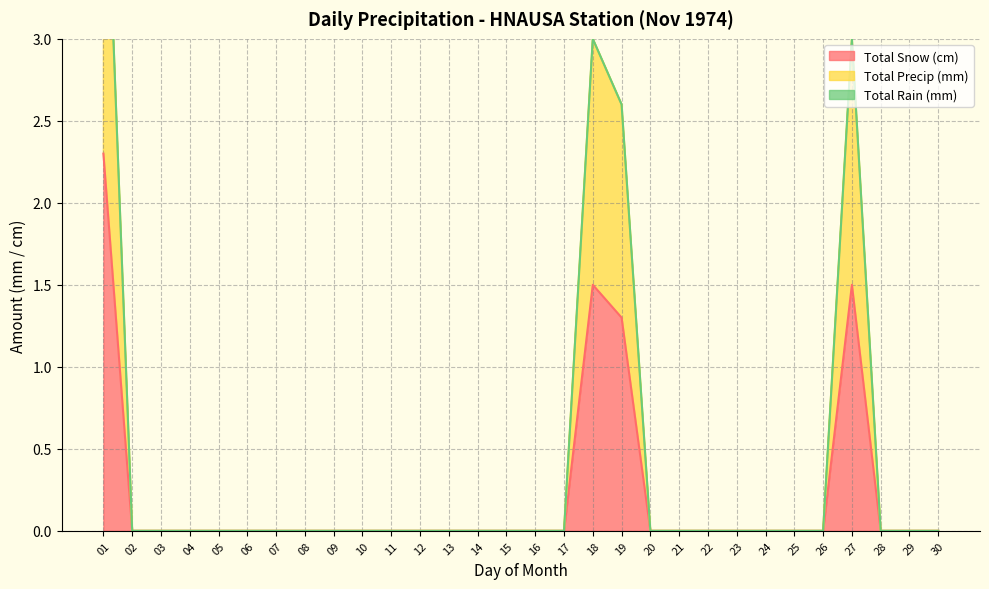

The Total Snow (cm) series shows 0.0 at 28. True or false?

True